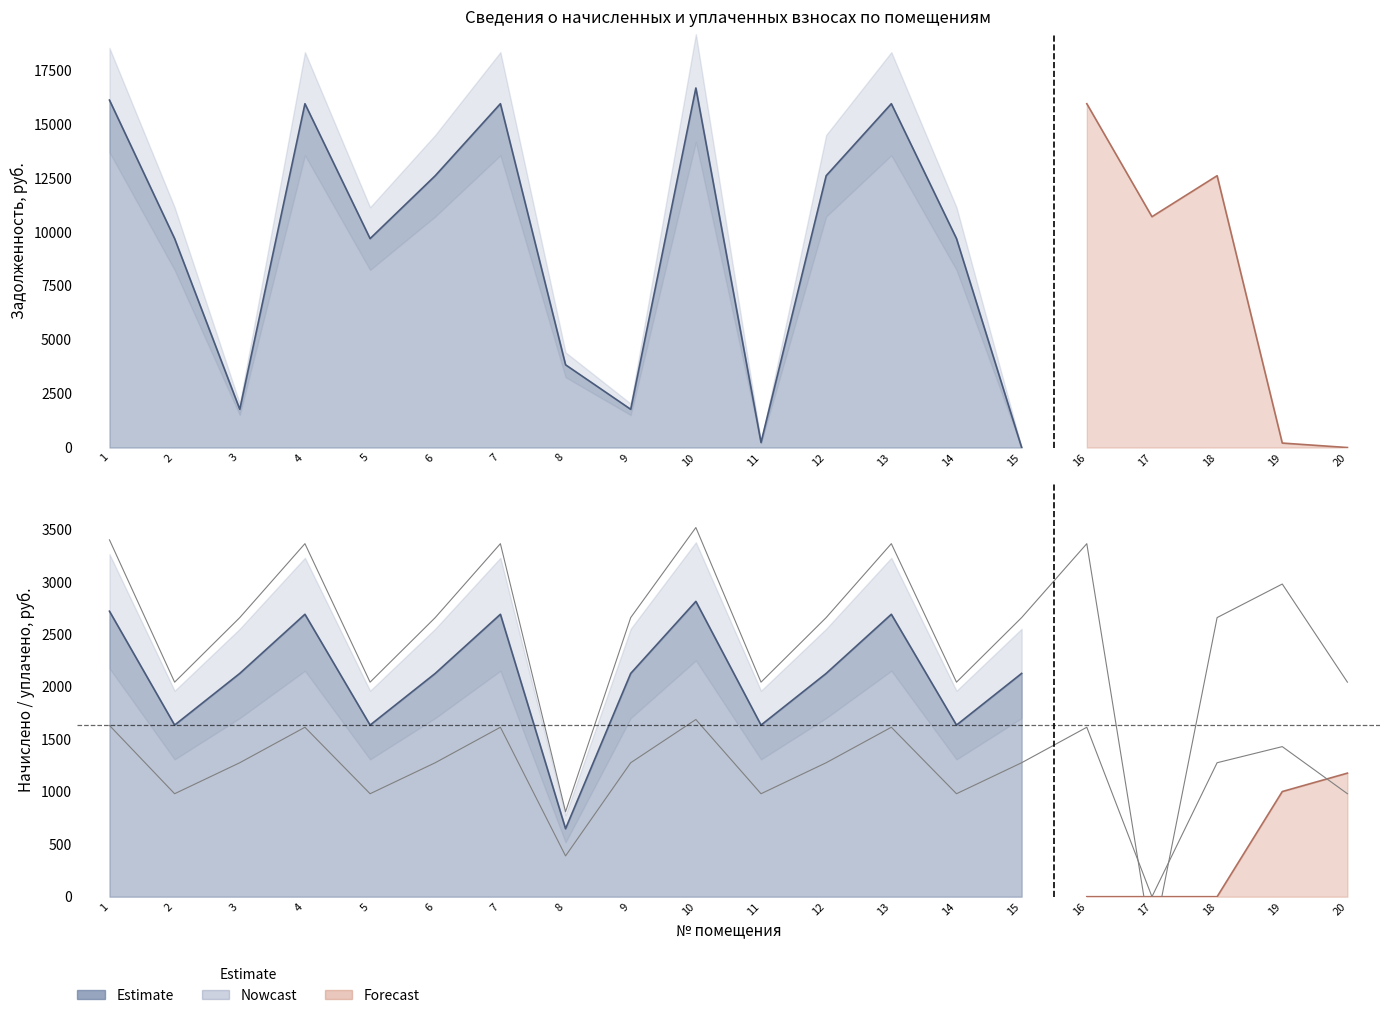

What is the approximate value of задолженность at 10?

16684.8